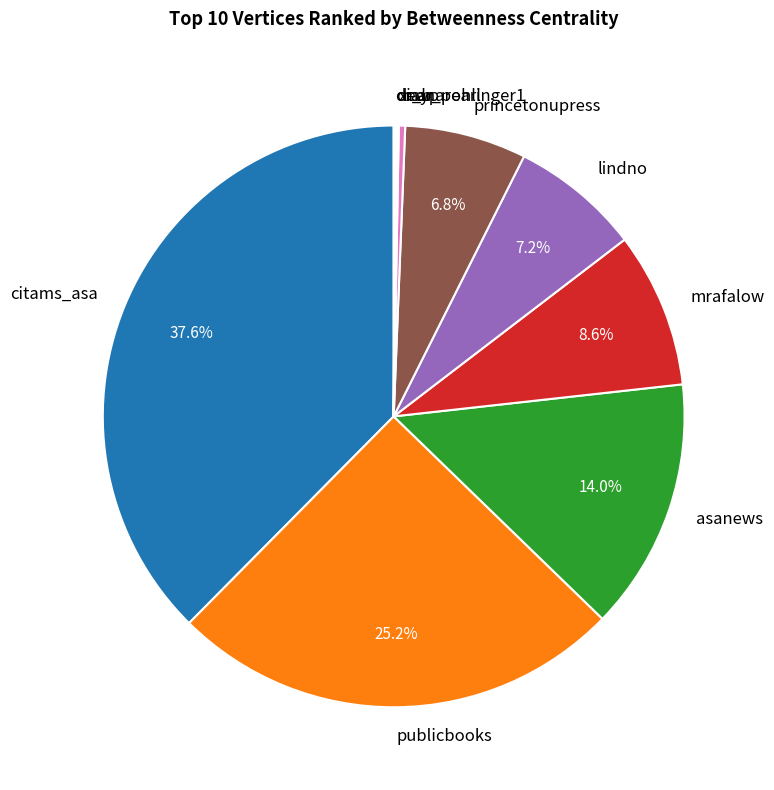

Do mar and asanews together represent more than half of the pie?

No